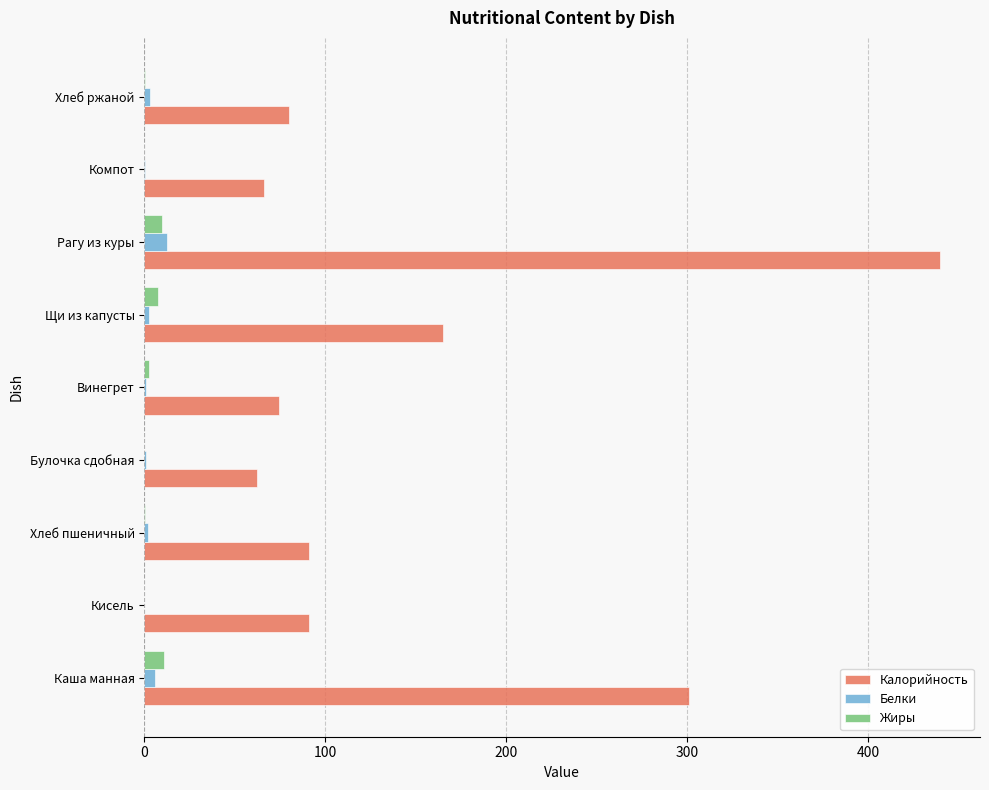

At which label is Калорийность closest to 251?

Каша манная